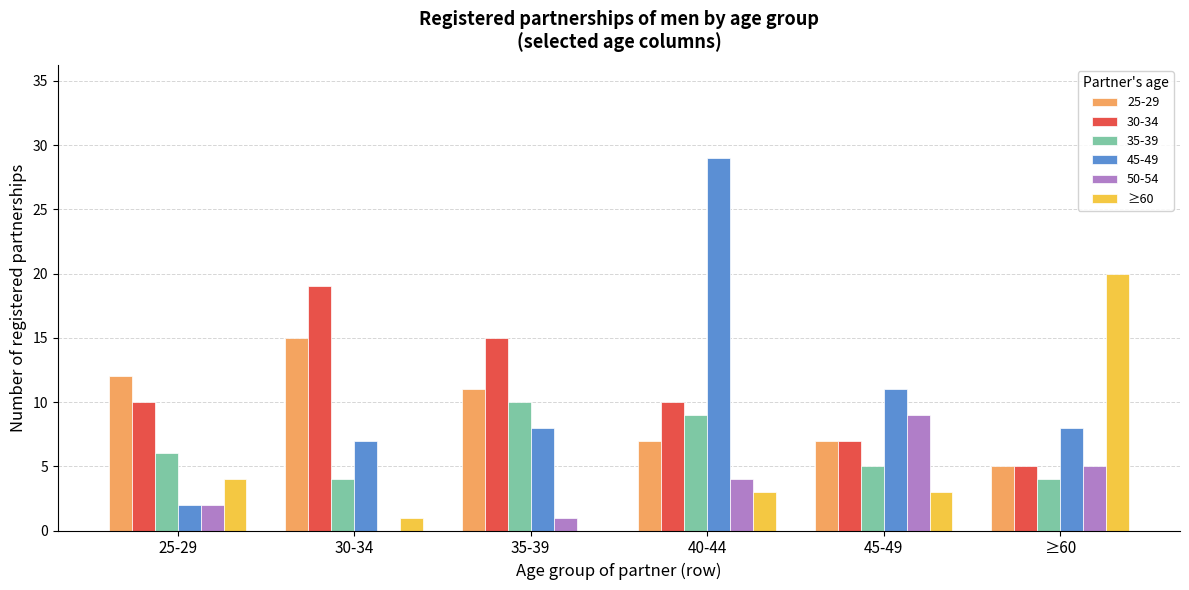

What is the maximum value shown in the chart?

29